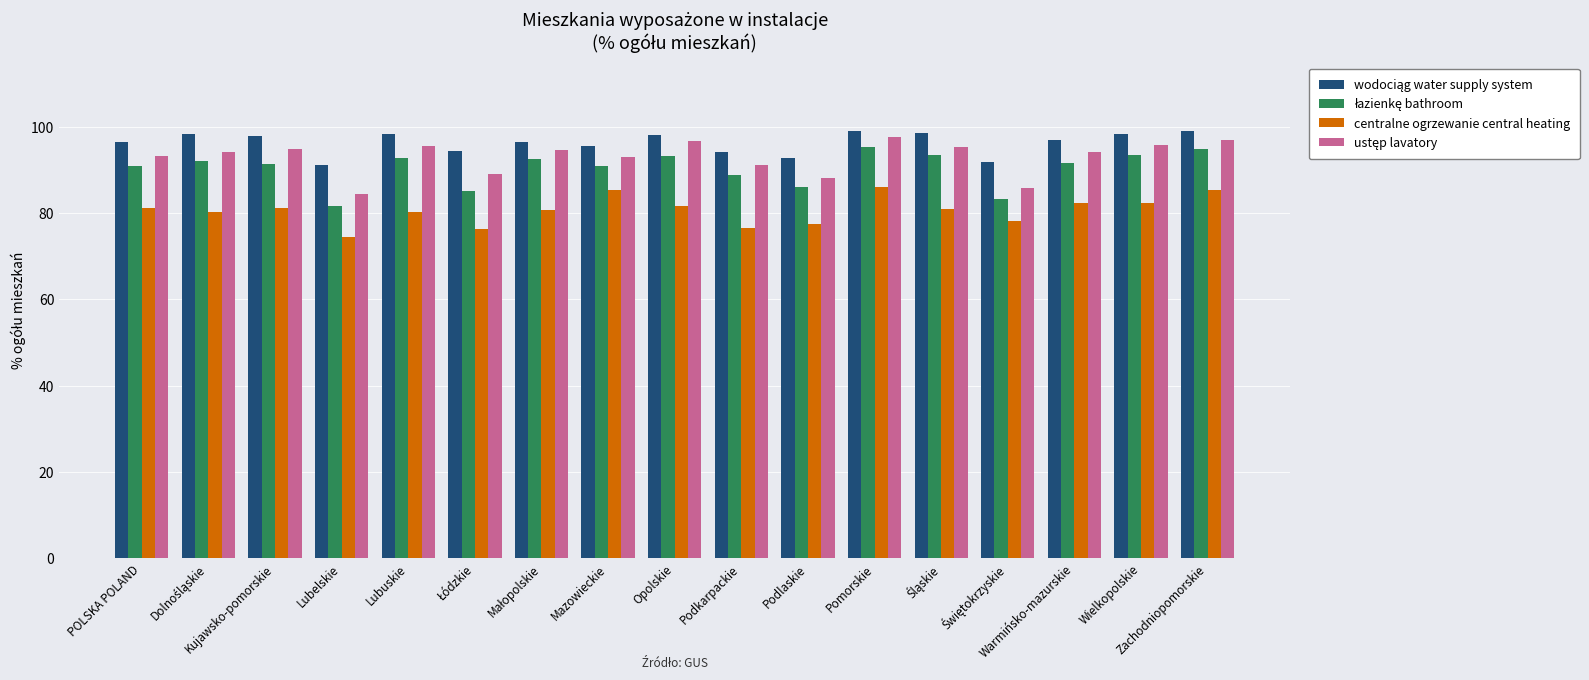

Count the number of data series in this chart.

4